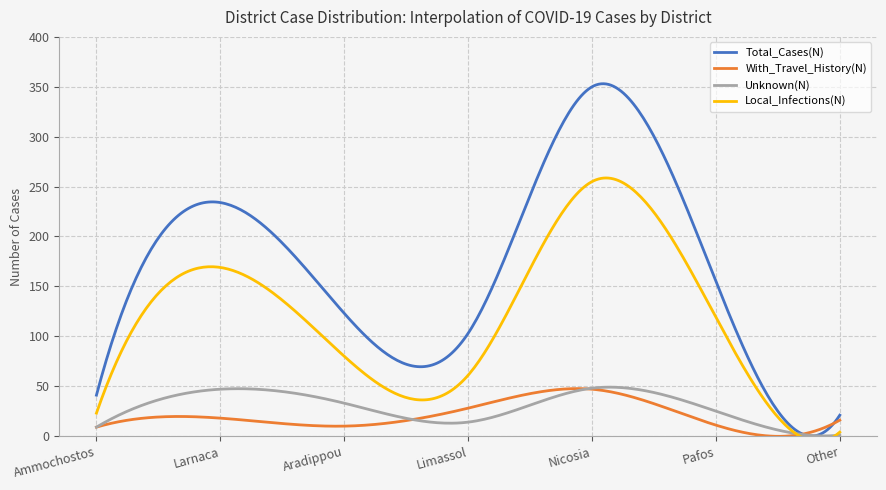

Where is Local_Infections(N) nearest to the value 129?

Pafos